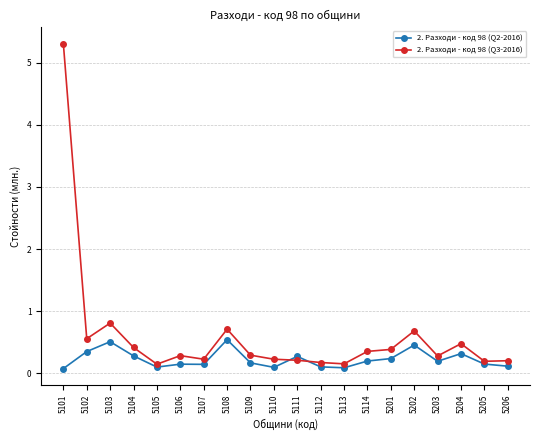

Which label corresponds to the largest value in the chart?

5101